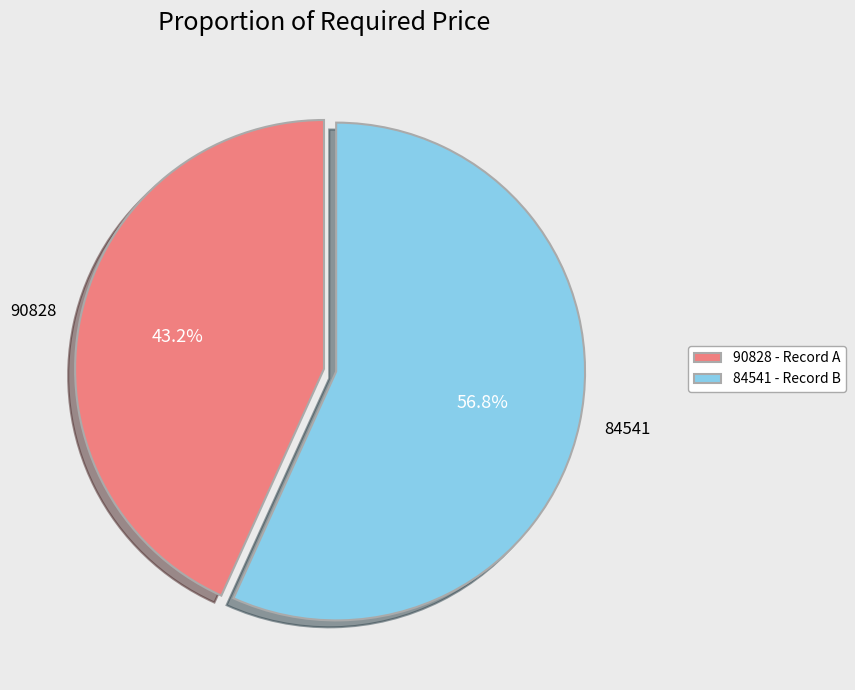

What portion of the pie excludes 84541?

43.2%